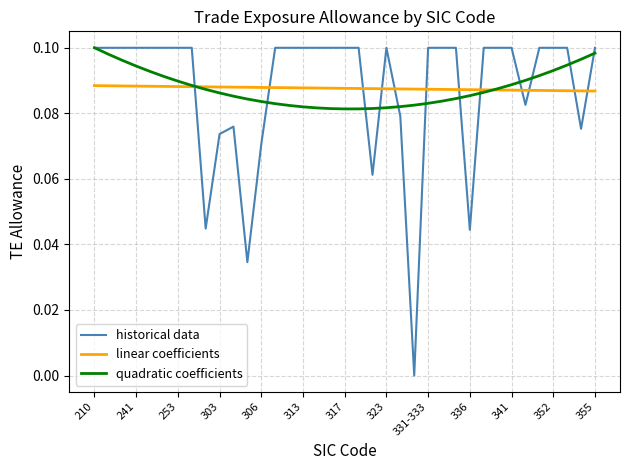

Which series has the largest range (max minus min)?

historical data